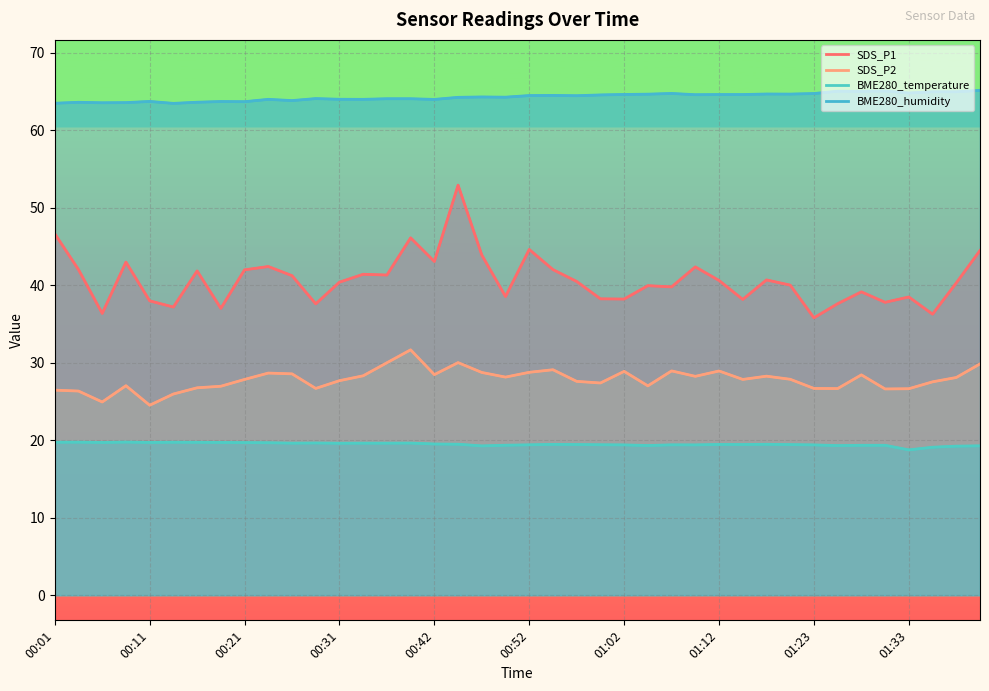

What is the difference between the maximum and minimum values in the BME280_temperature series?

1.0